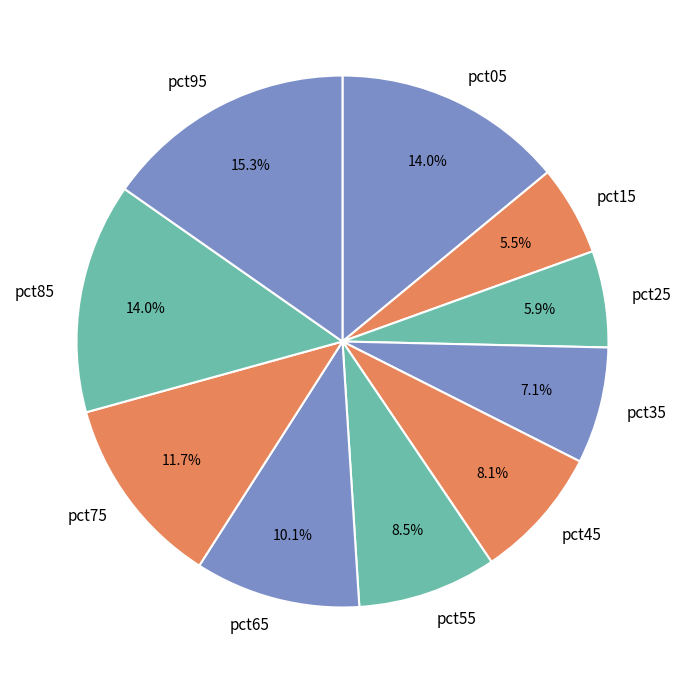

What percentage is the pct75 slice, to the nearest percent?

12%